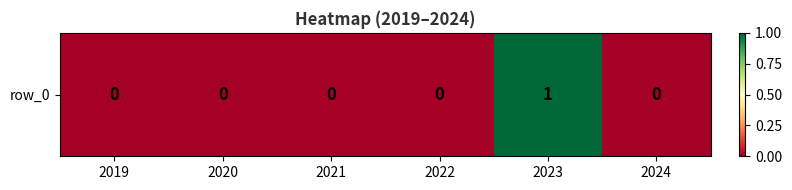

Reading right to left, what are all the values shown in this chart?

2024=0	2023=1	2022=0	2021=0	2020=0	2019=0